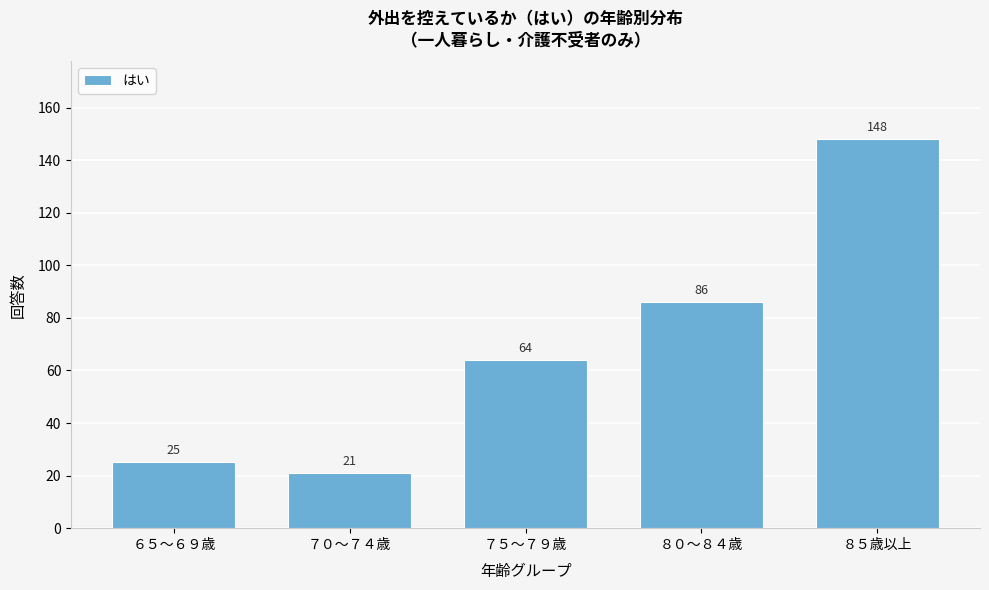

Reading left to right, extract all data points from this chart.

６５～６９歳=25	７０～７４歳=21	７５～７９歳=64	８０～８４歳=86	８５歳以上=148